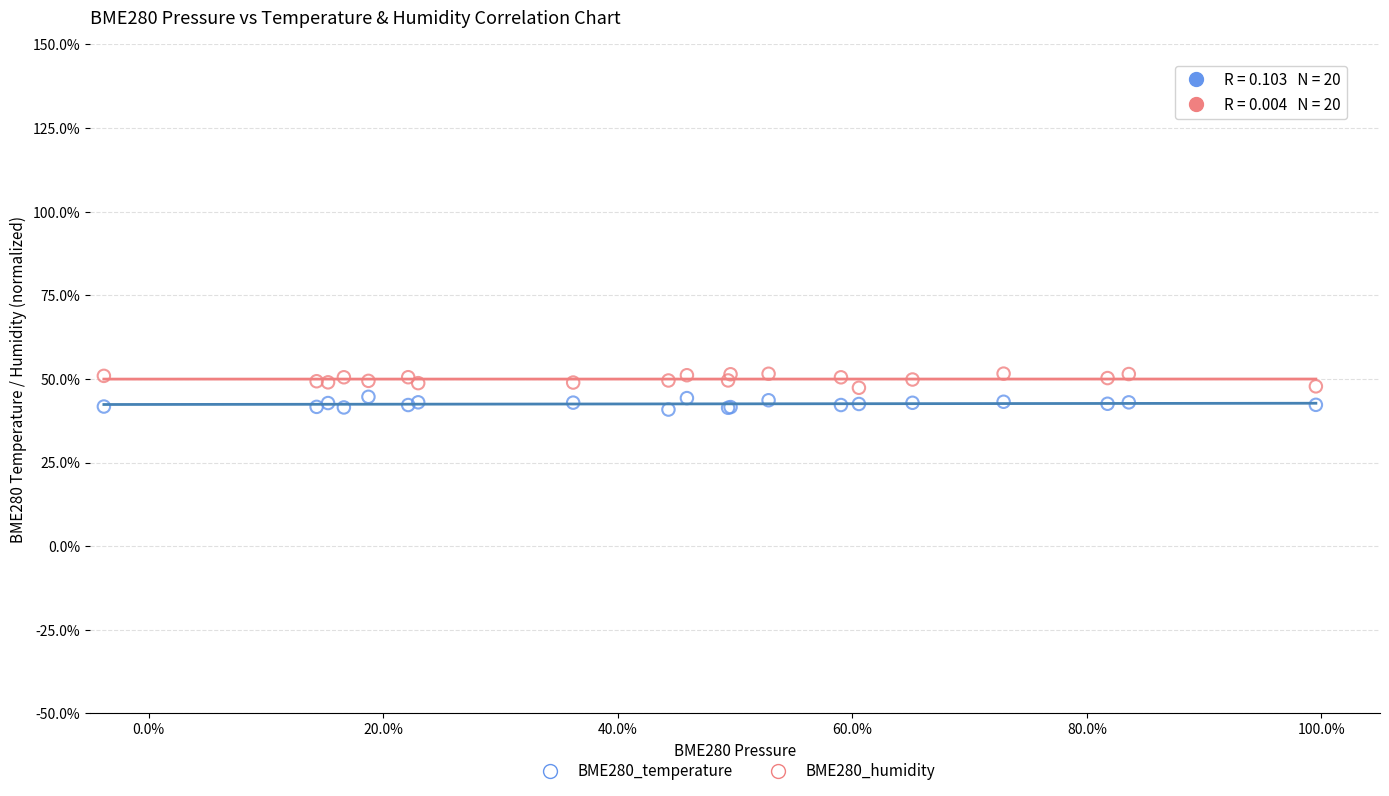

Which series reaches the maximum Y coordinate?

BME280_humidity